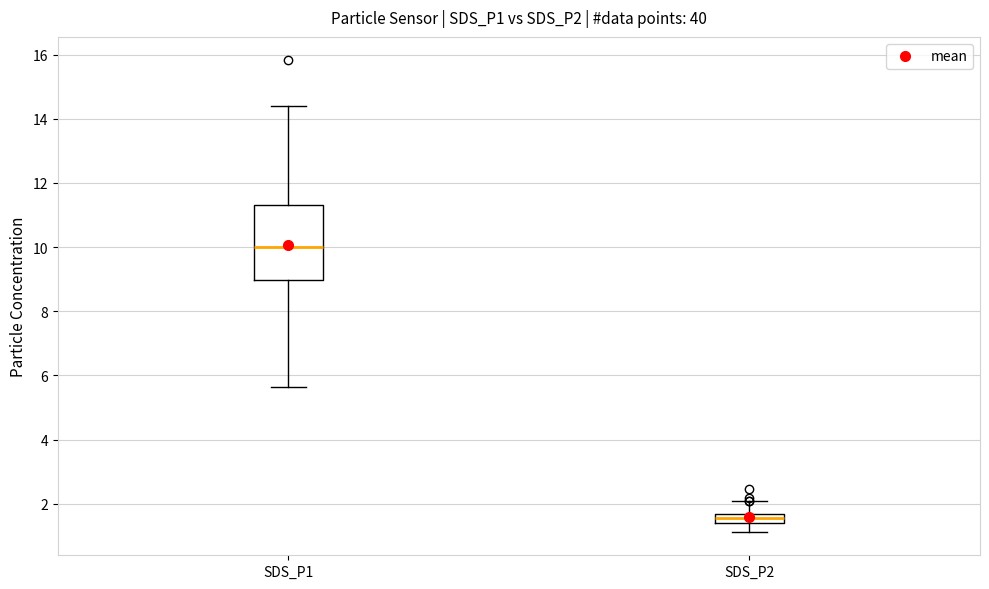

Which box's median line is the lowest?

SDS_P2